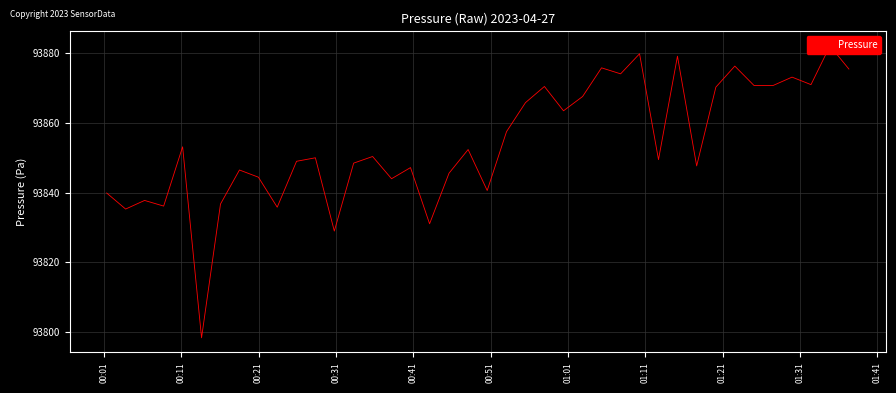

Count the number of data series in this chart.

1